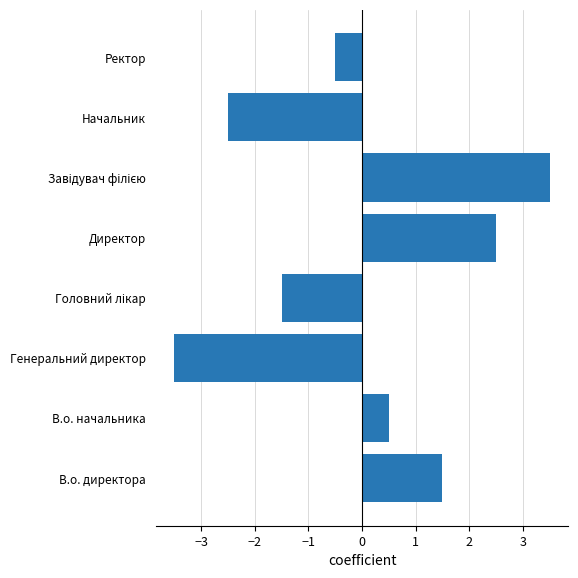

Between Начальник and Ректор, which is larger?

Ректор